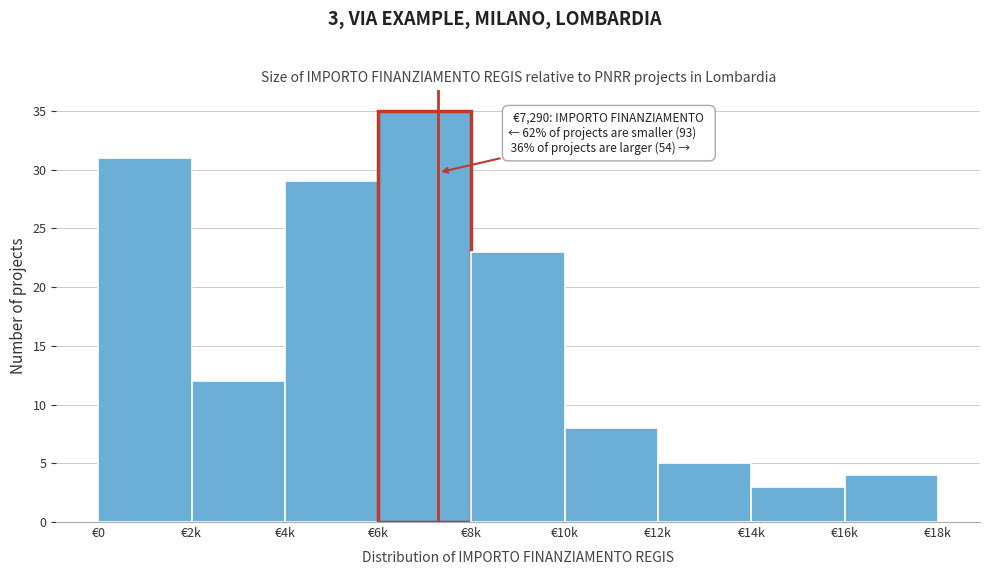

Reading left to right, extract all data points from this chart.

€0=31	€2k=12	€4k=29	€6k=35	€8k=23	€10k=8	€12k=5	€14k=3	€16k=4